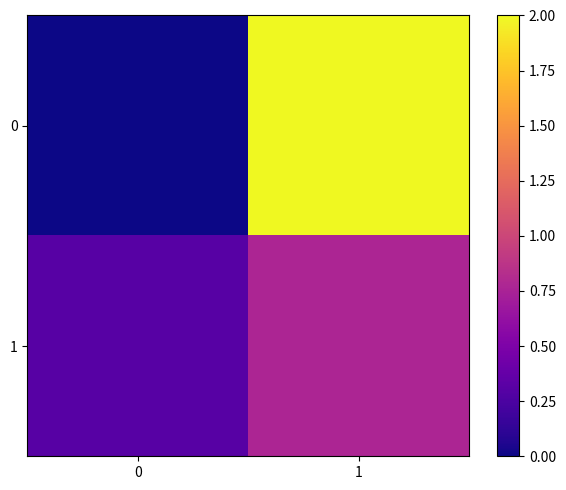

At how many categories does at least one series exceed 1?

1